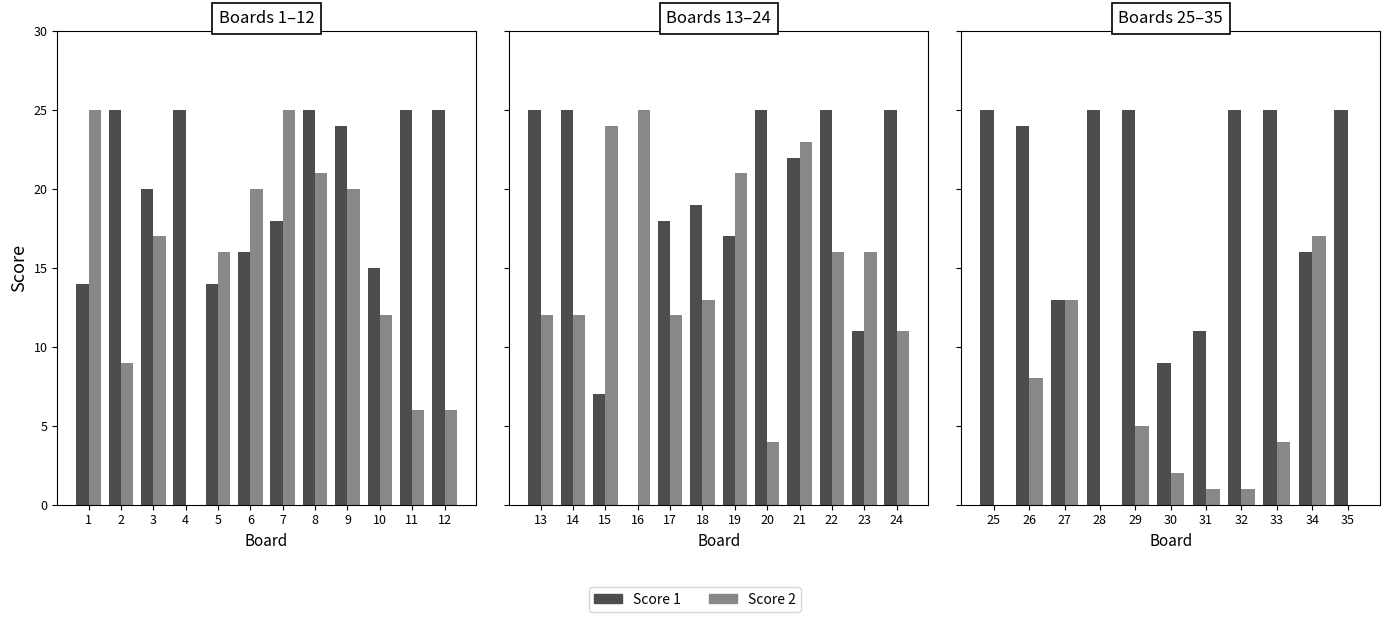

List the series in order of their peak value, highest first.

Score 1, Score 2